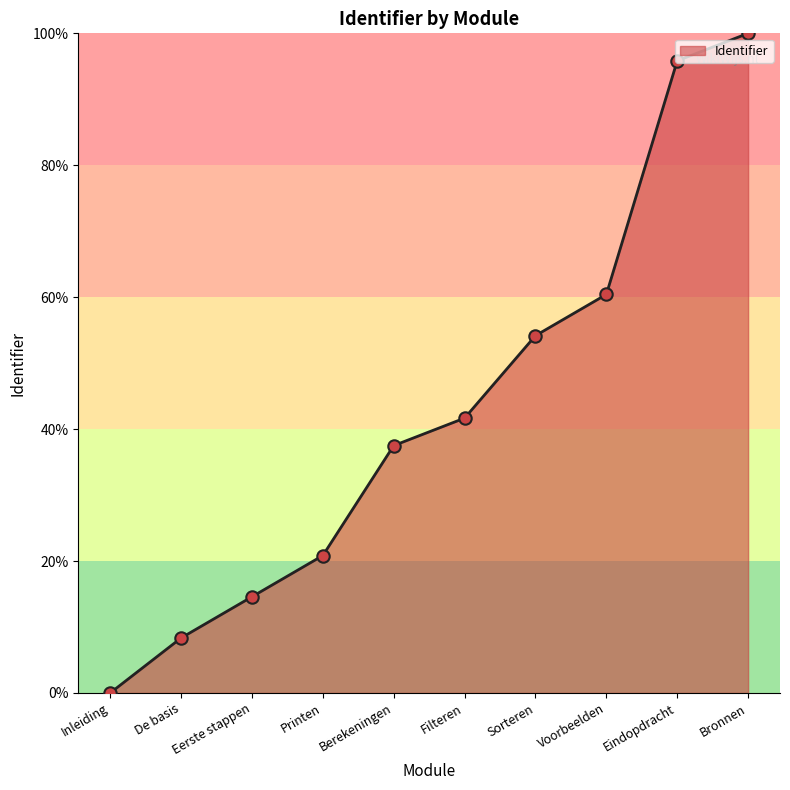

Between Berekeningen and Voorbeelden, which is larger?

Voorbeelden